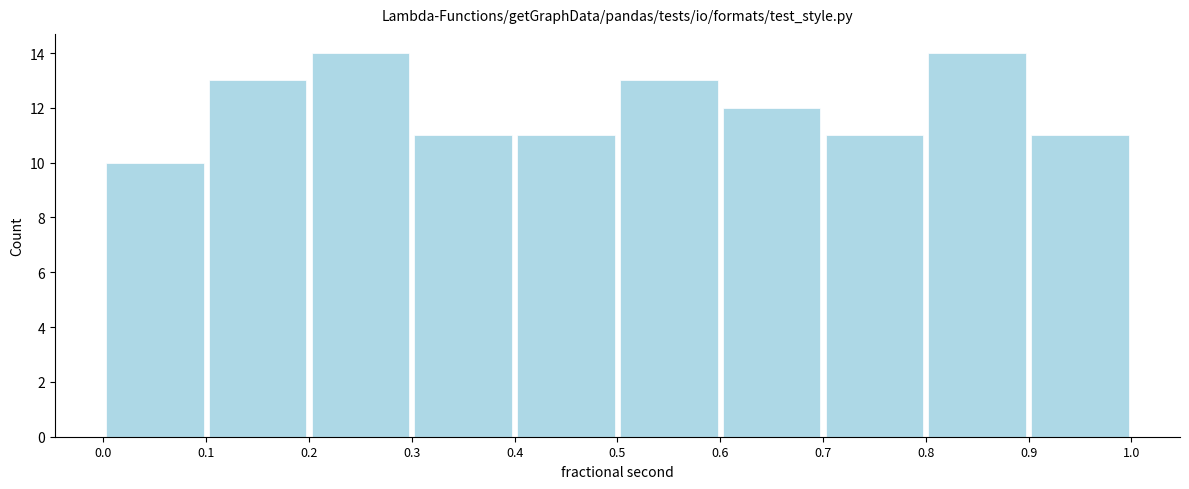

How tall is the bar that spans 0.5 to 0.6 on the x-axis? The values are not printed on the chart, so give them approximately, as read against the axis.

13